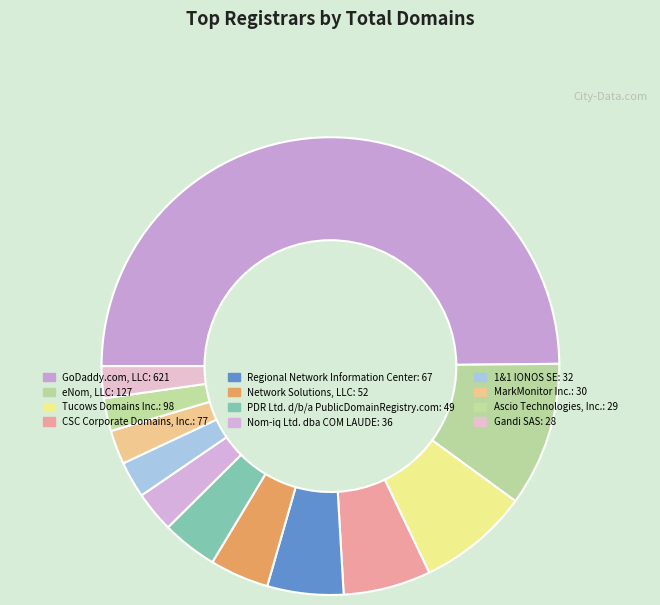

How many slices are in this pie chart?

12